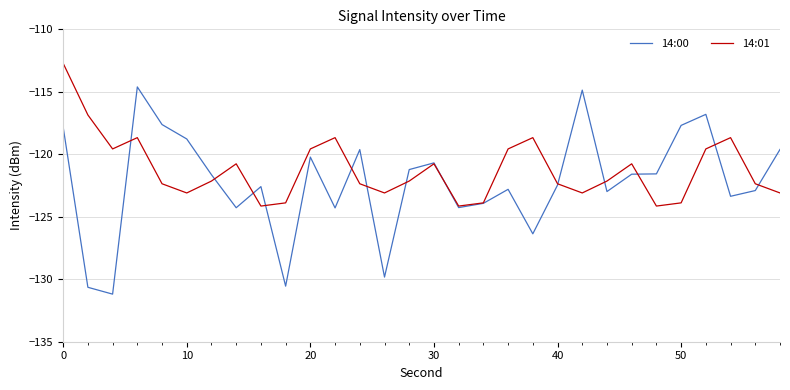

List the series in order of their peak value, highest first.

14:01, 14:00